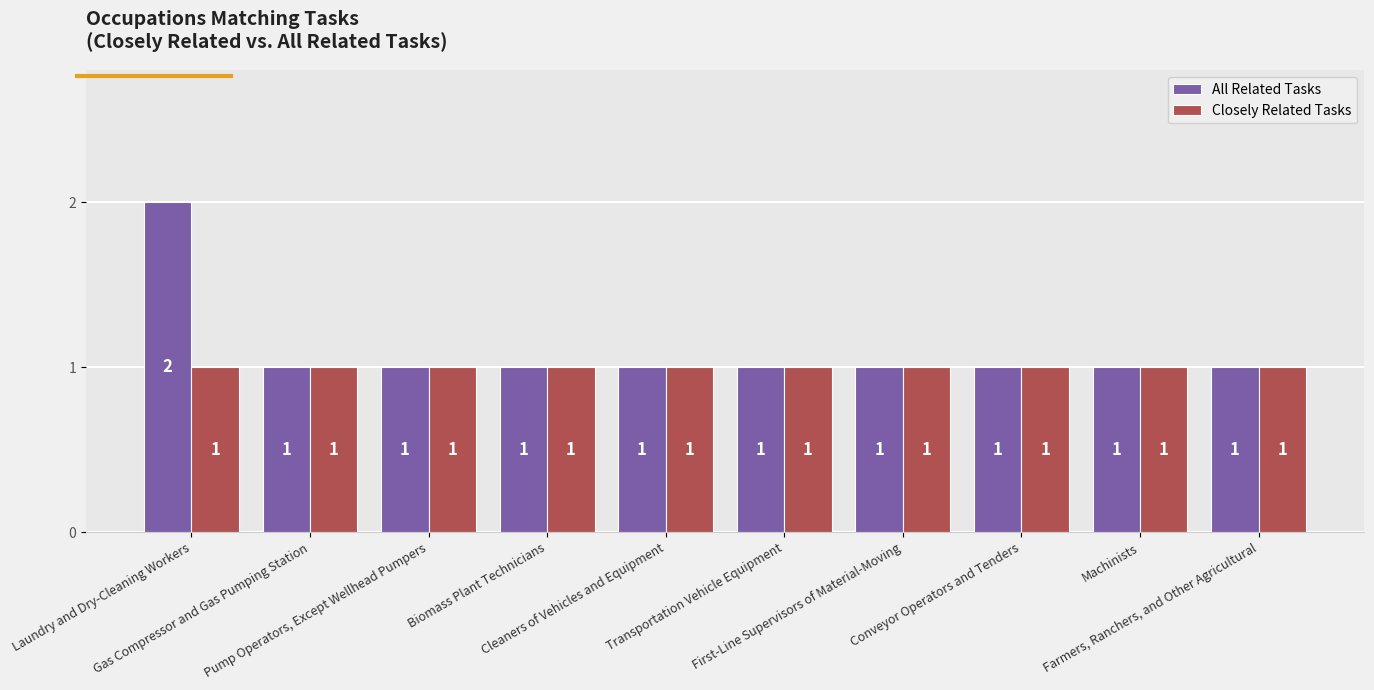

How many data points does each series have?

10